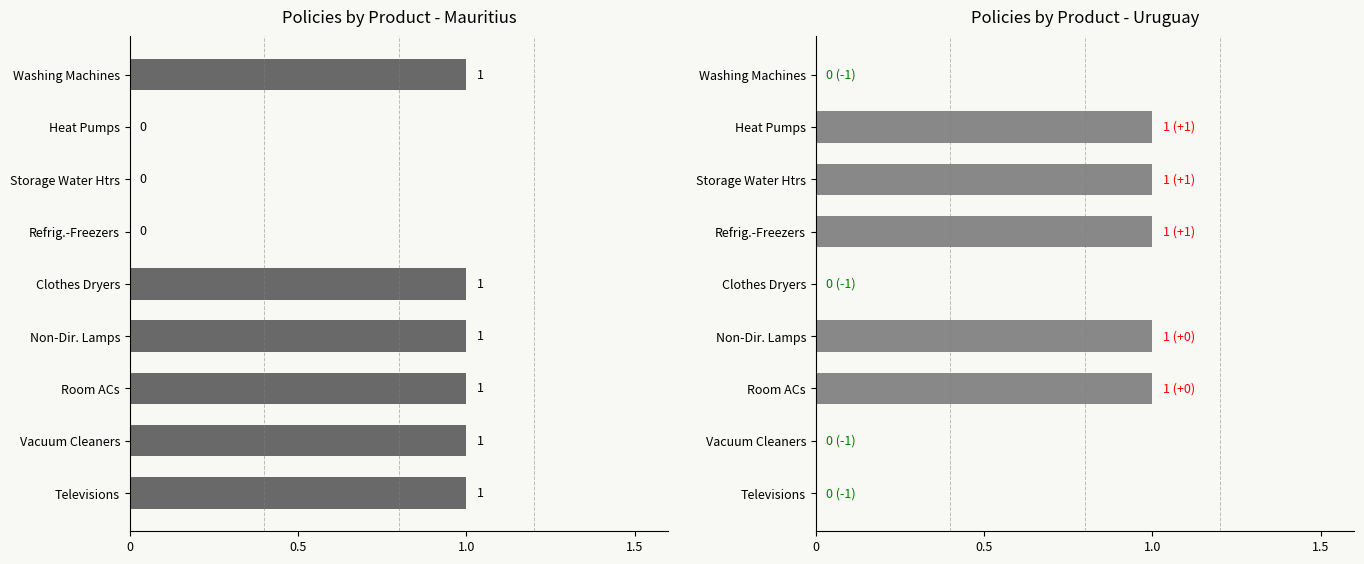

How many Uruguay values are between 0 and 1?

9